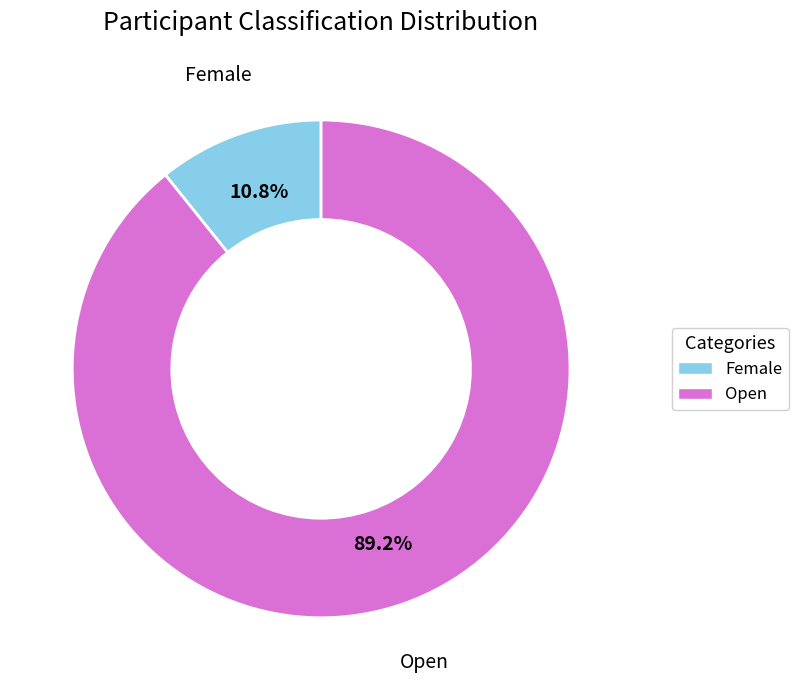

What percentage is the Open slice, to the nearest percent?

89%